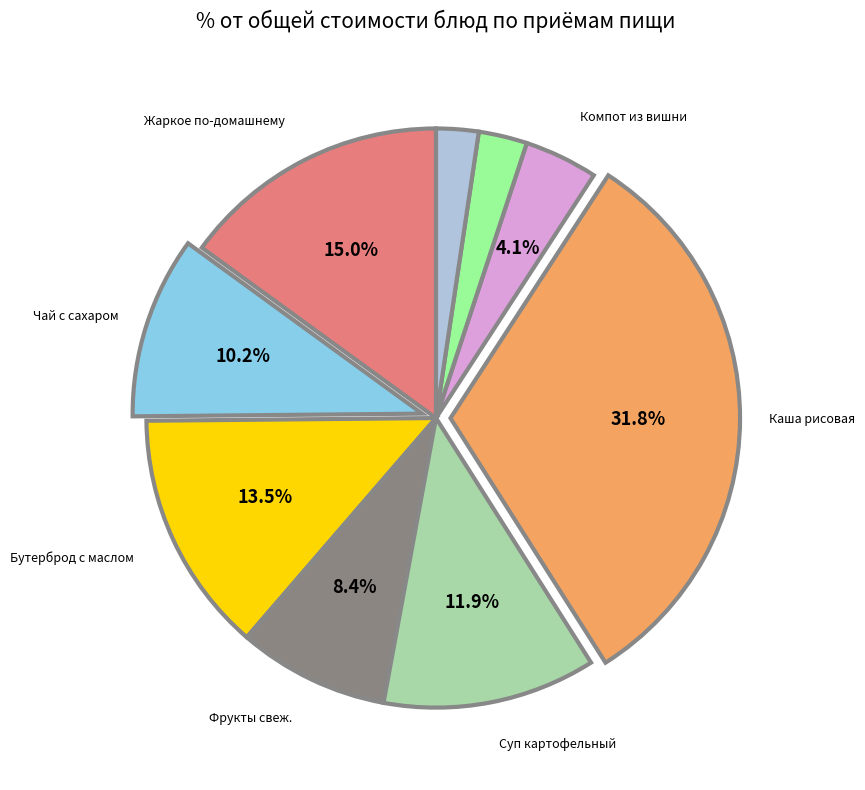

Is there any slice that represents more than half of the pie?

No